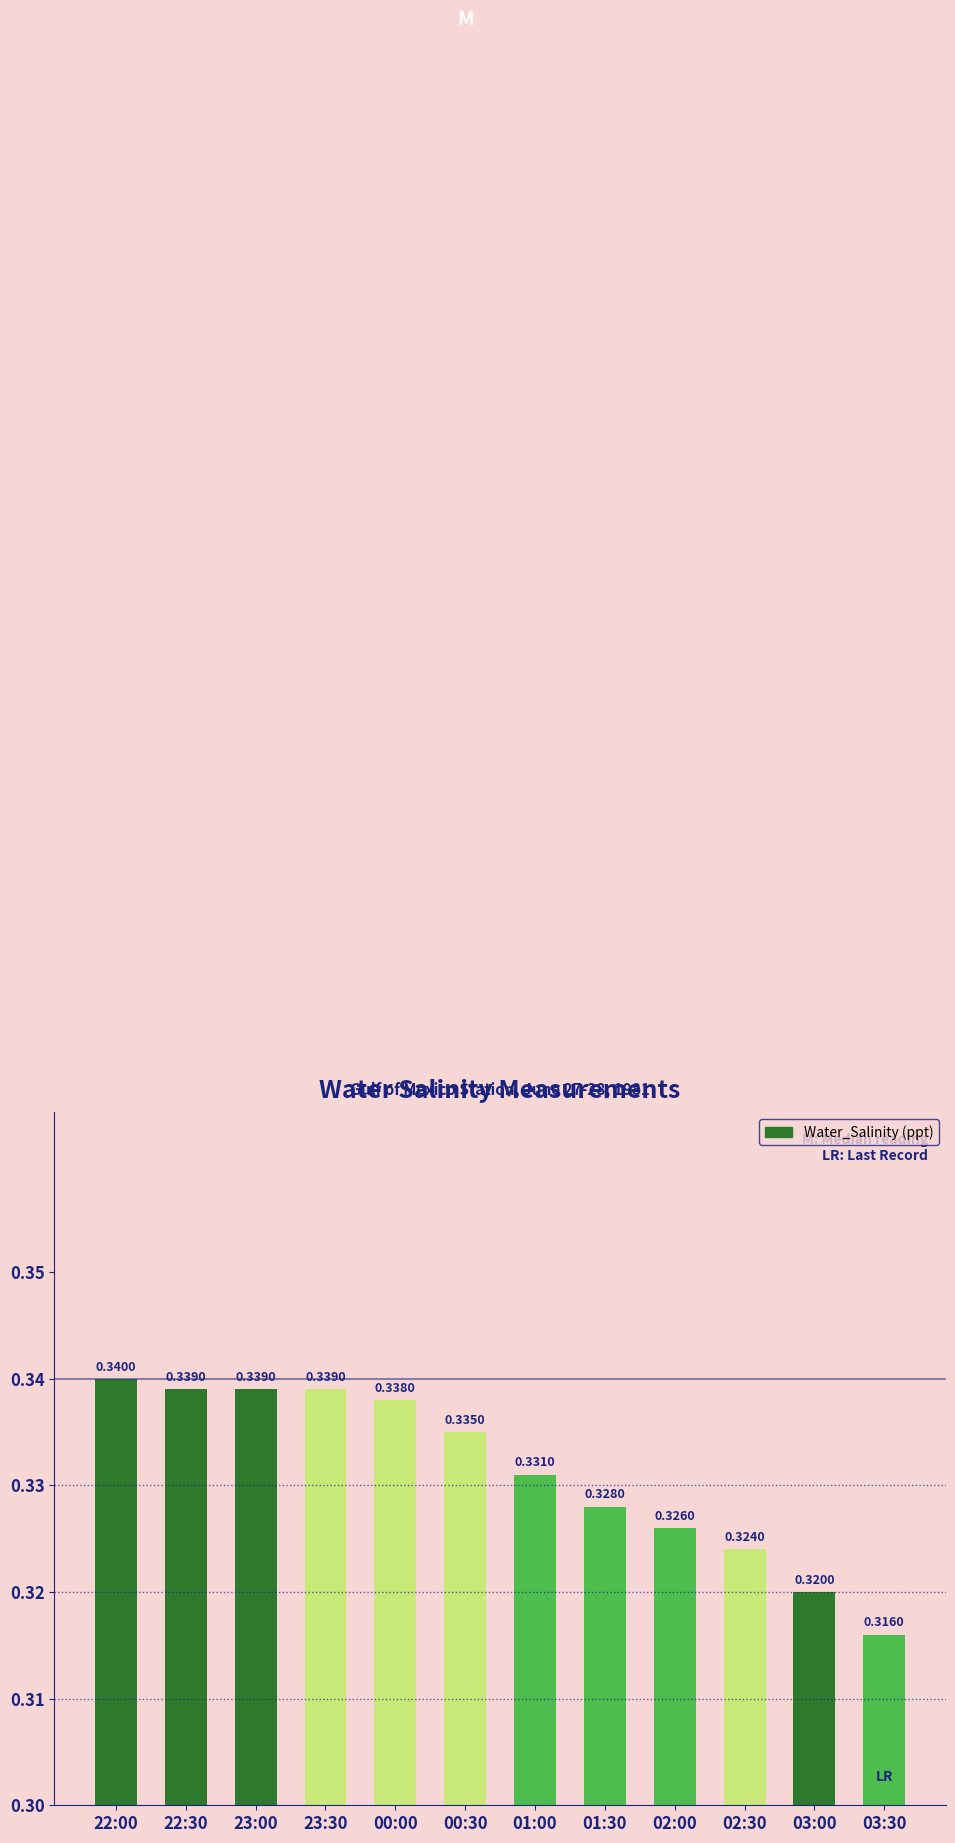

Between 02:00 and 22:30, which is larger?

22:30